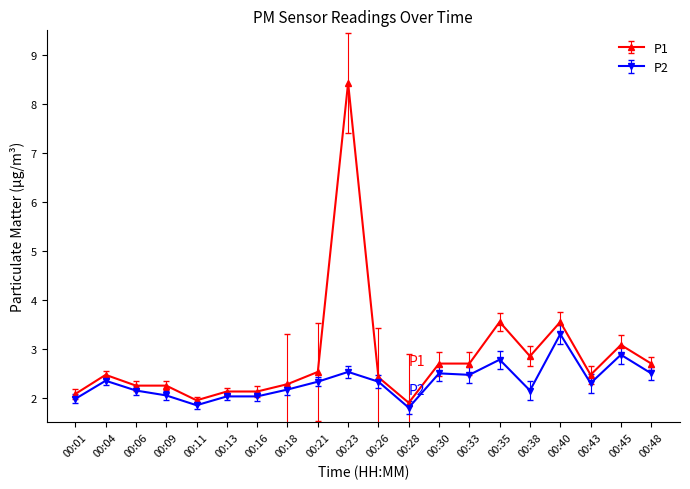

True or false: P1 and P2 cross at least once.

False